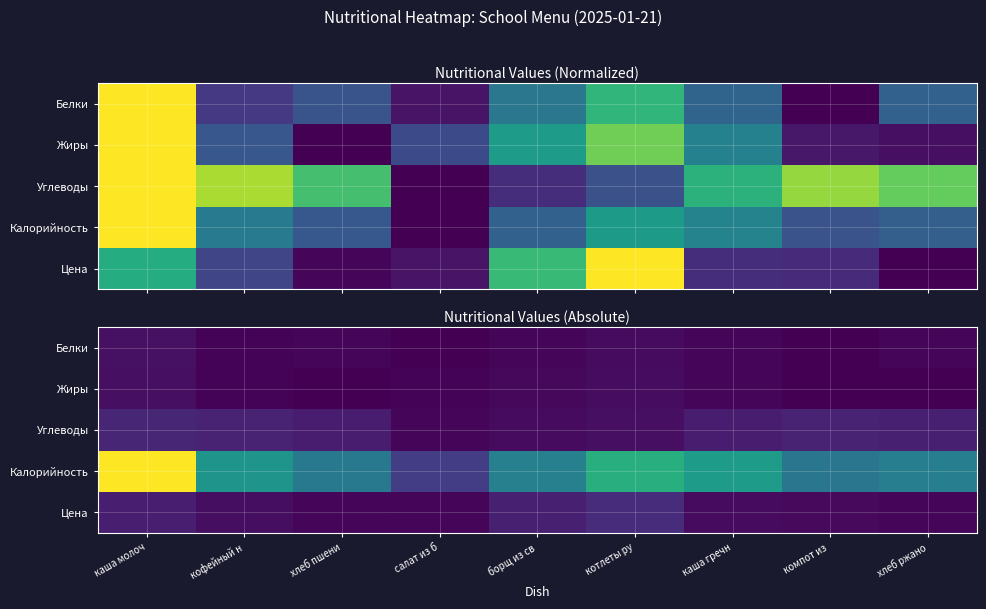

Count the number of categories in the chart.

9